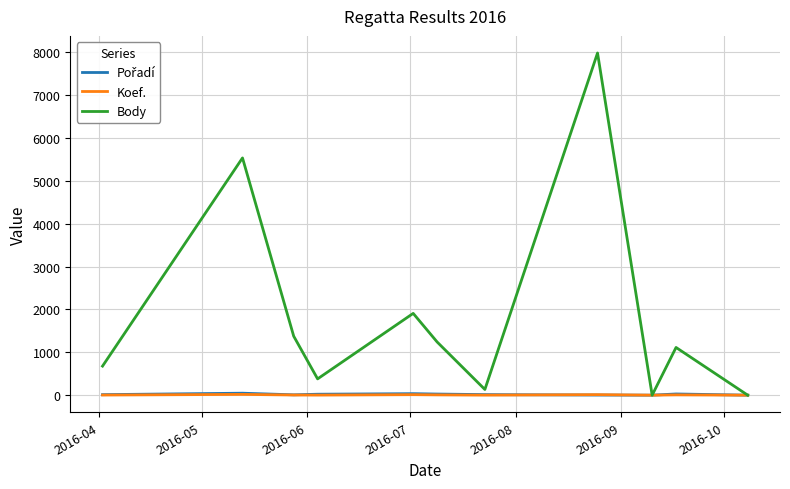

Which series has the largest range (max minus min)?

Body